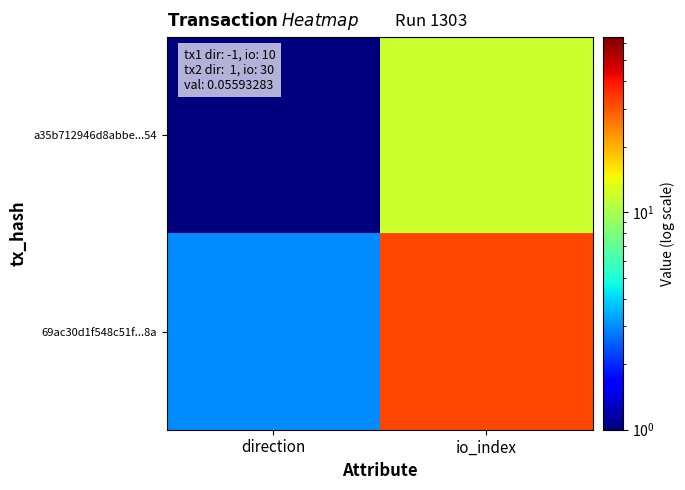

At io_index, list the series in order from largest to smallest.

69ac30d1f548c51f...8a, a35b712946d8abbe...54